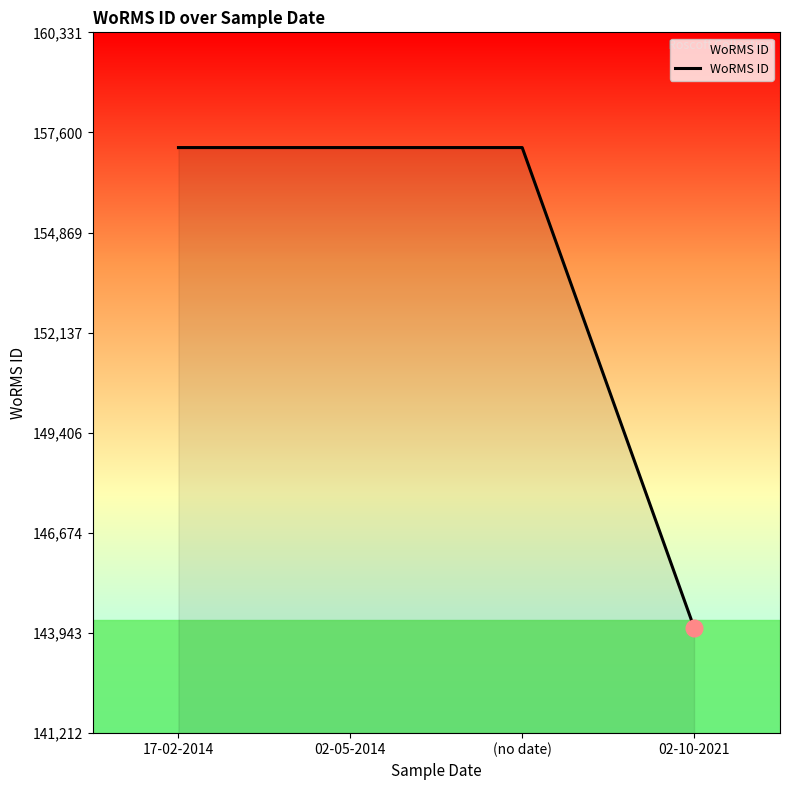

What is the sum of all values?

615658